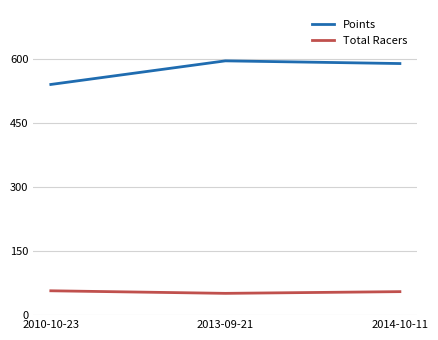

What is the sum of the Total Racers values at 2010-10-23 and 2014-10-11?

112.0